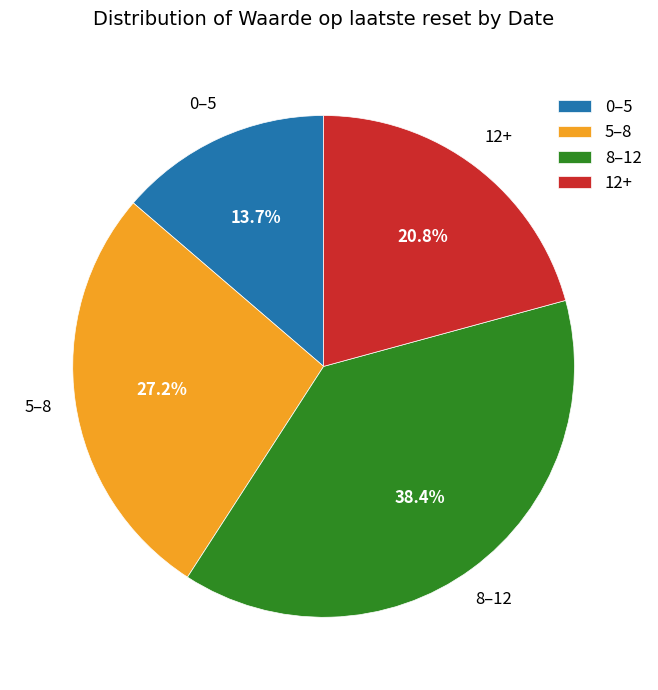

What is the ratio of the value at 0–5 to the value at 5–8?

0.5